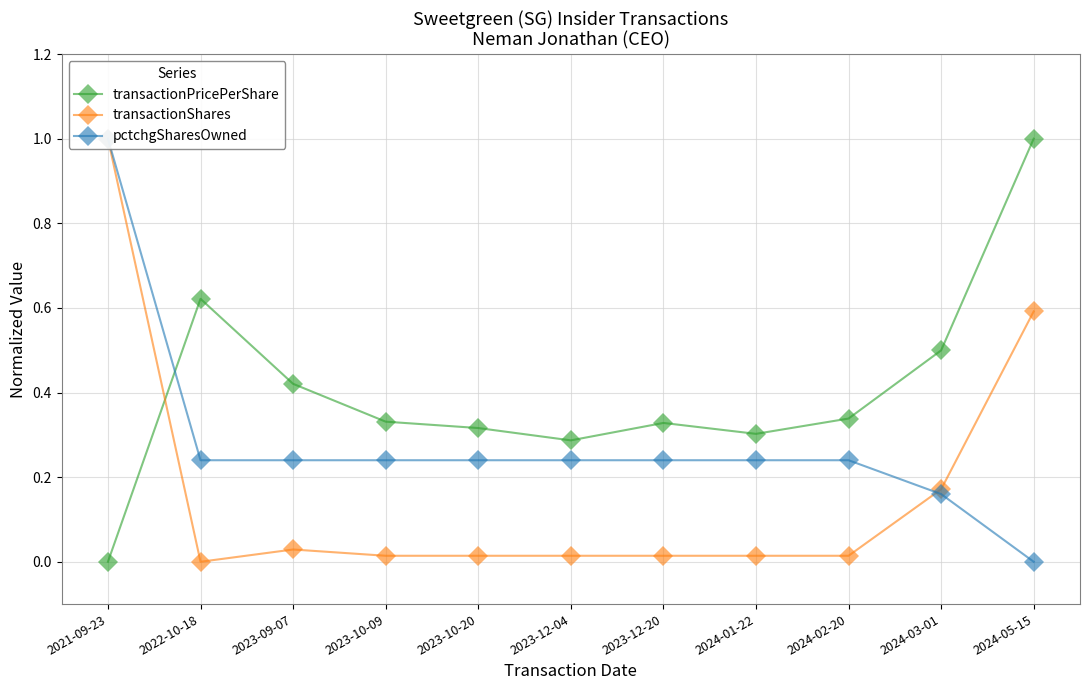

List the series in order of their overall mean, highest first.

transactionPricePerShare, pctchgSharesOwned, transactionShares